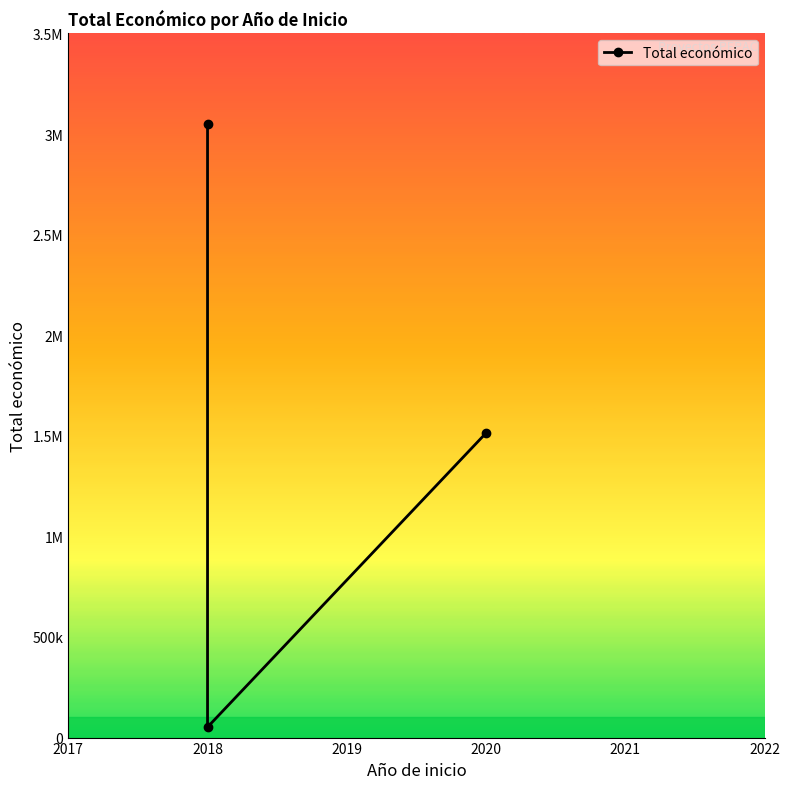

What value does the data have at 2018?

52055